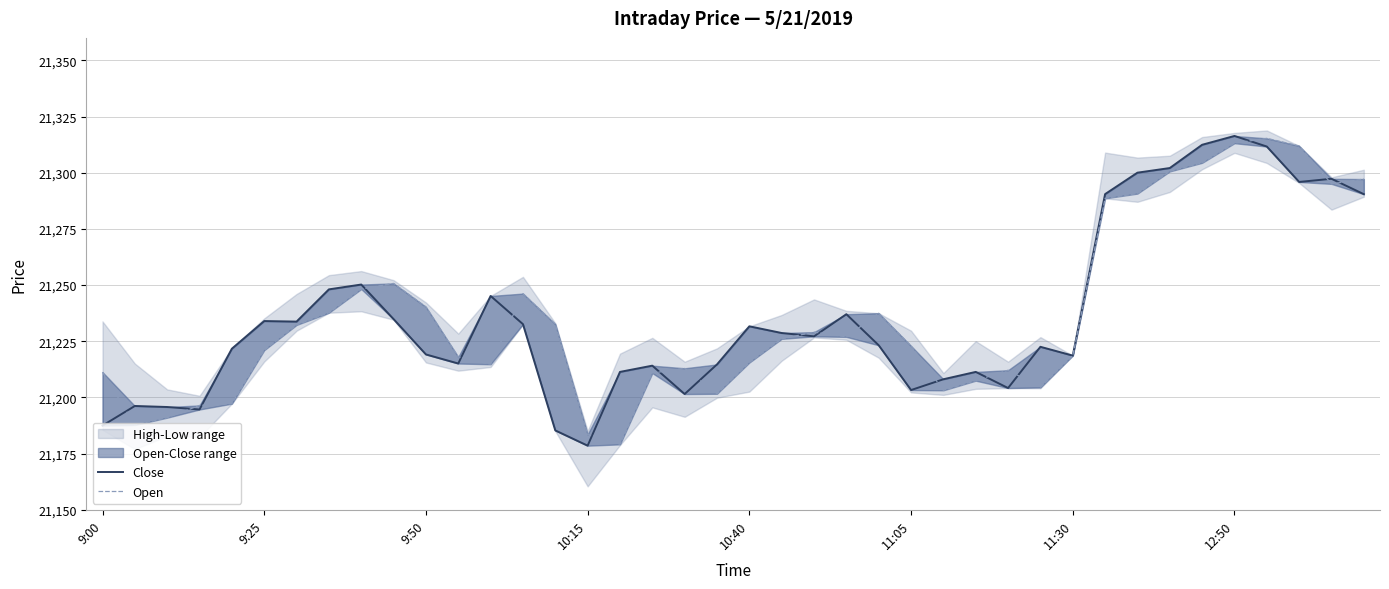

What is the difference between the Close values at 13 and 20?

1.0